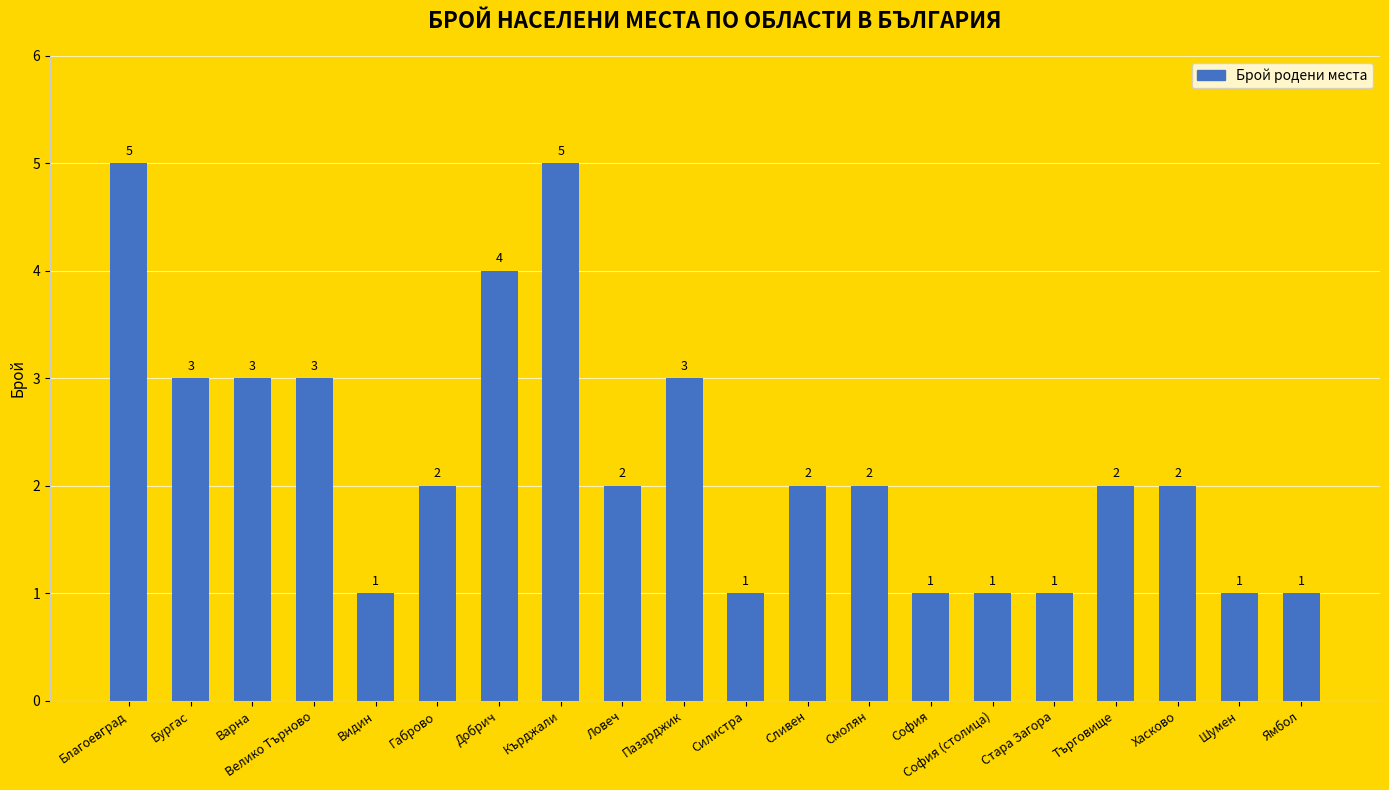

What is the minimum value shown in the chart?

1